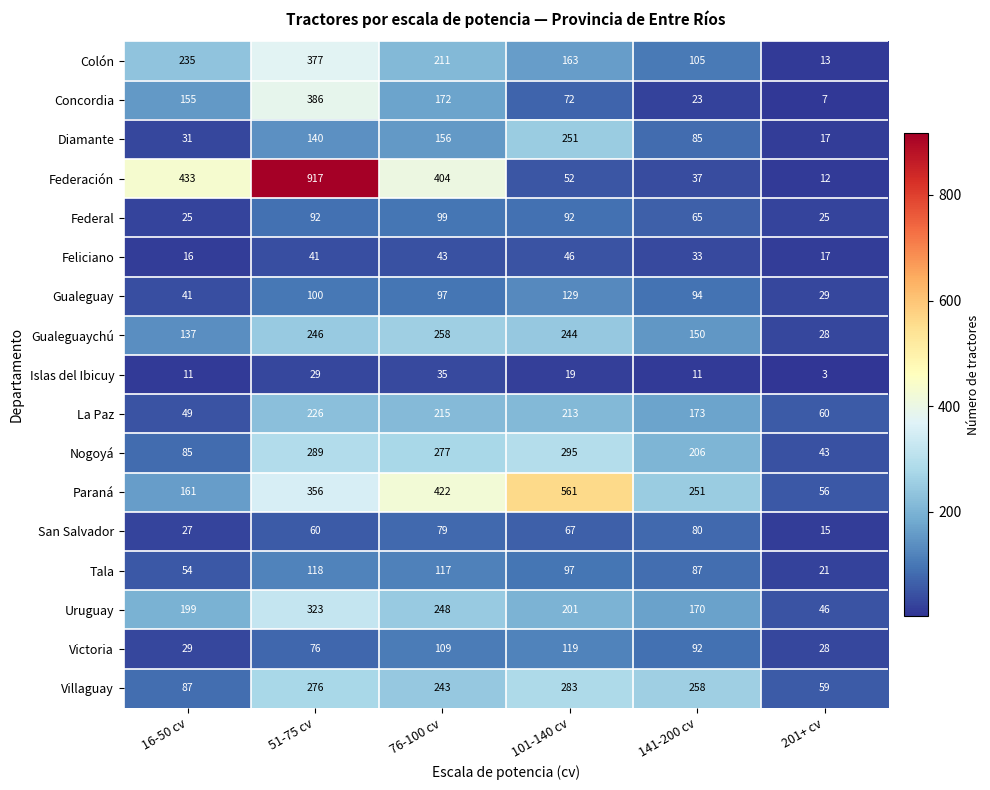

Rank the series at 51-75 cv from highest to lowest value.

Federación, Concordia, Colón, Paraná, Uruguay, Nogoyá, Villaguay, Gualeguaychú, La Paz, Diamante, Tala, Gualeguay, Federal, Victoria, San Salvador, Feliciano, Islas del Ibicuy